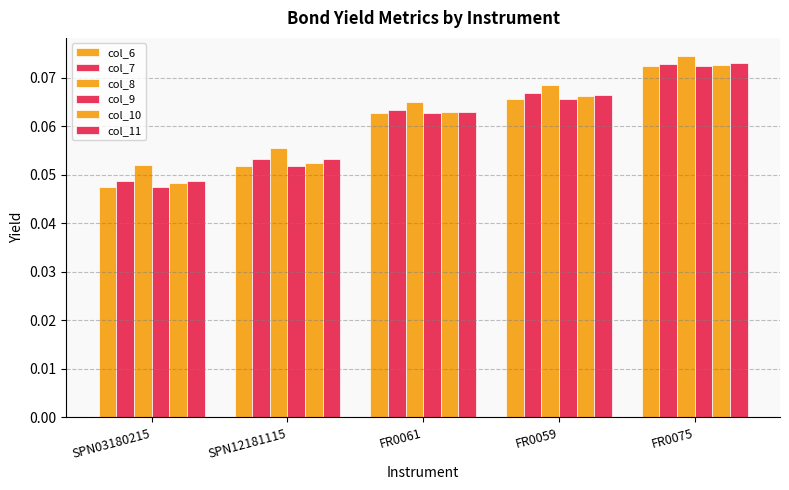

How many bars are there in each group?

6